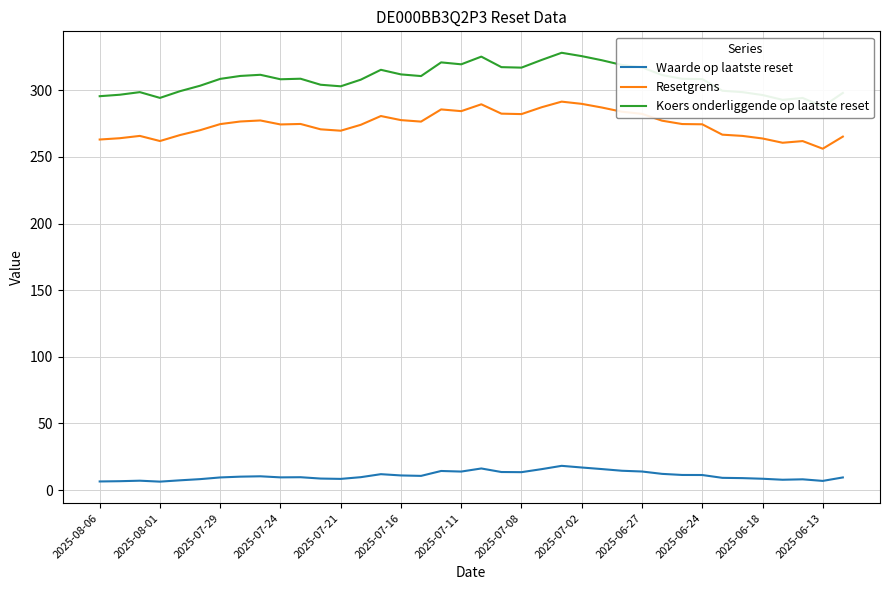

Count the number of categories in the chart.

38